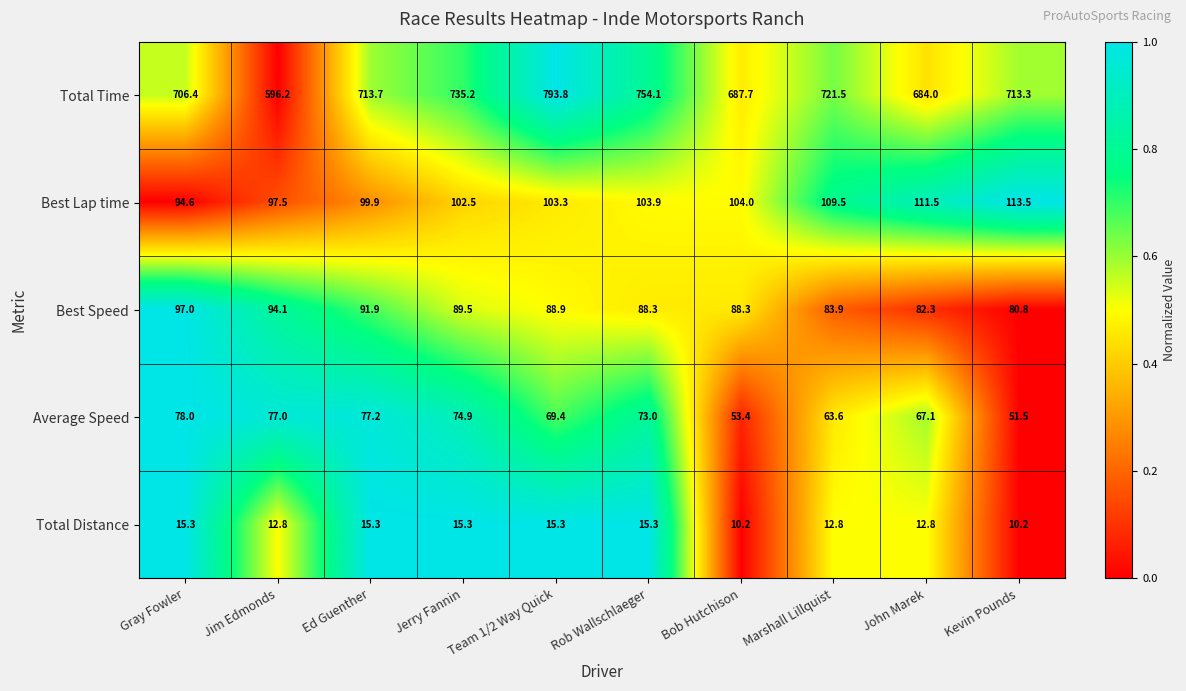

How many data points does each series have?

10